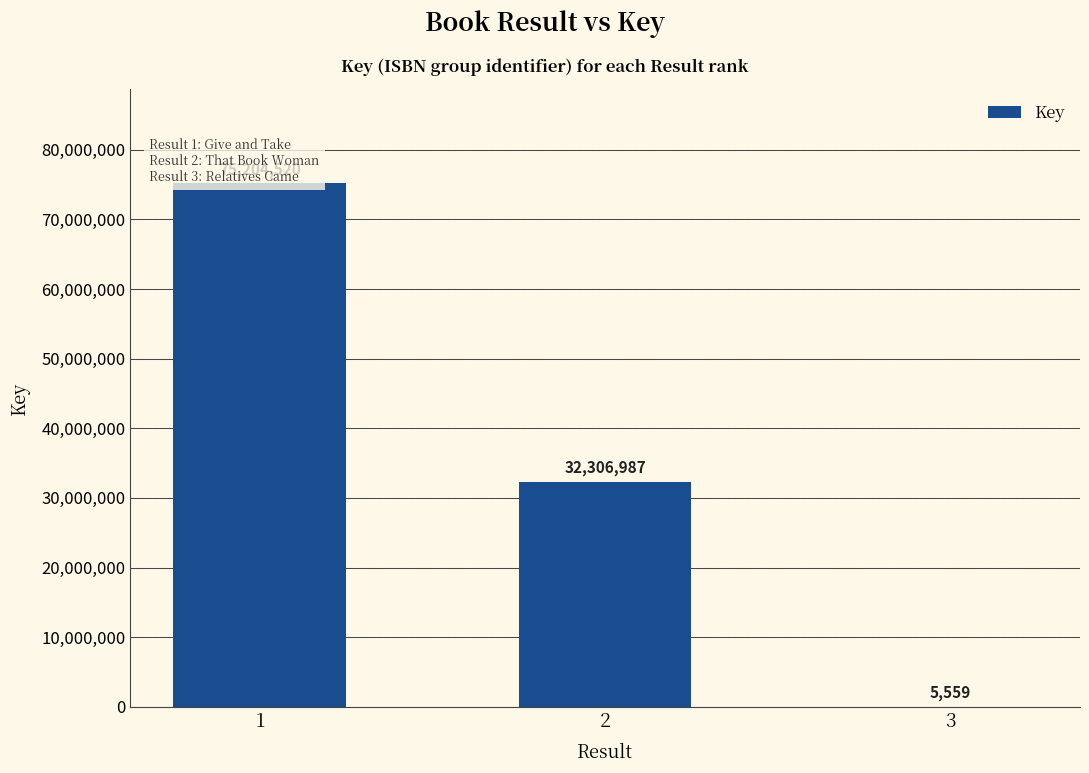

What is the sum of all values?

107517066